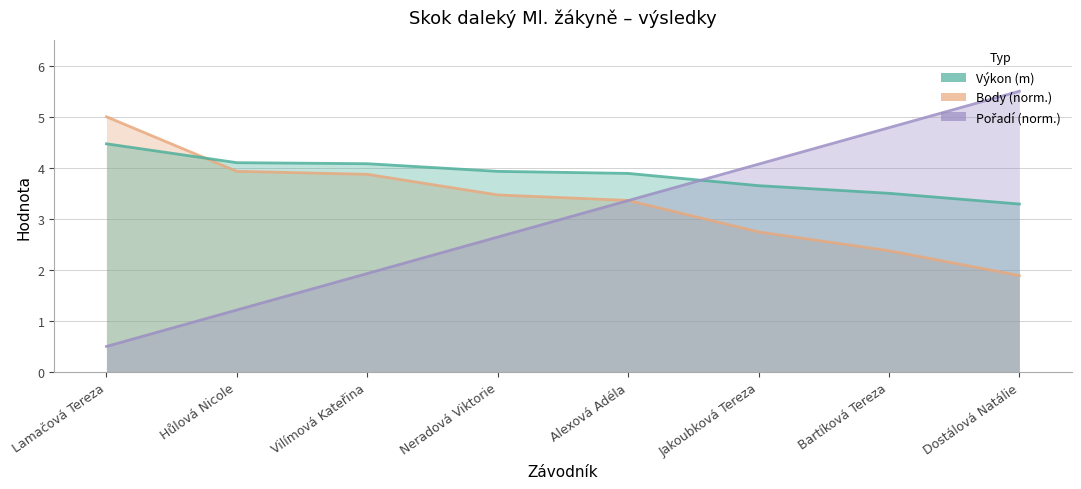

The Pořadí (norm.) series shows 4.1 at Jakoubková Tereza. True or false?

True